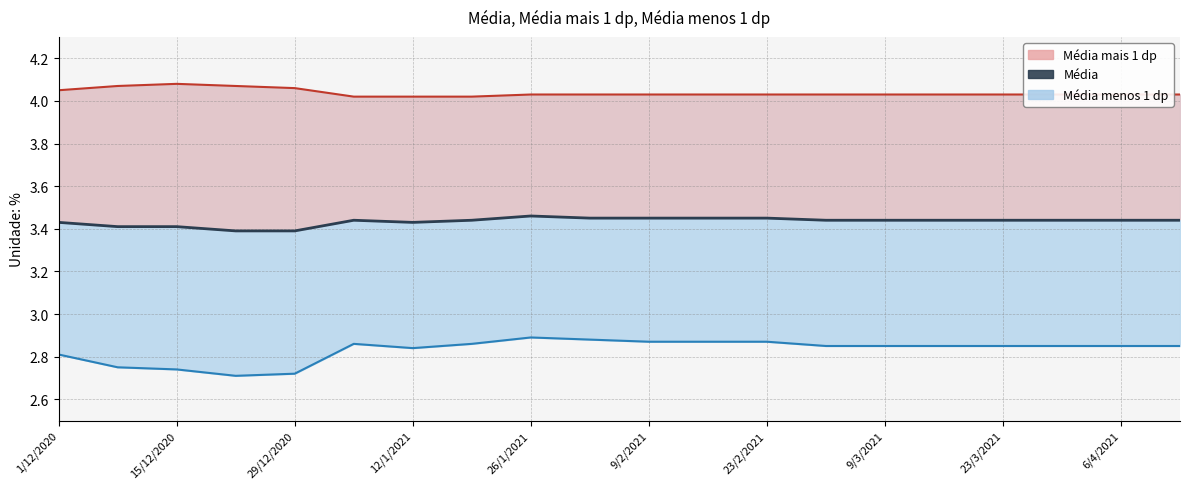

True or false: the data has more than 2 interior local peaks.

False